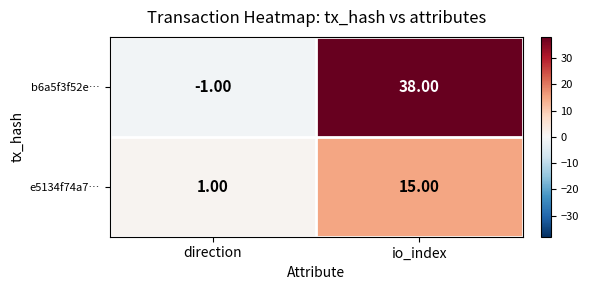

List the series in order of their overall mean, highest first.

b6a5f3f52e…, e5134f74a7…